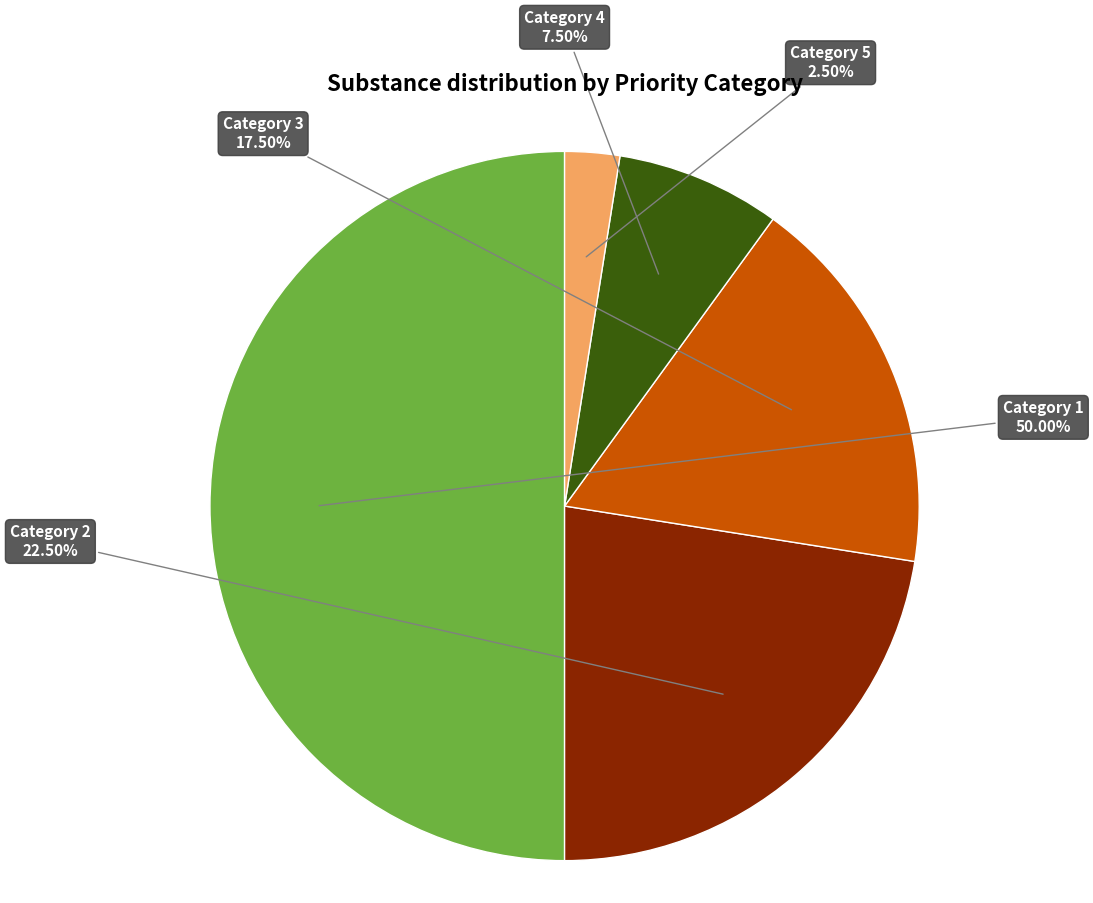

Is the sum of Category 2 and Category 1 greater than half?

Yes